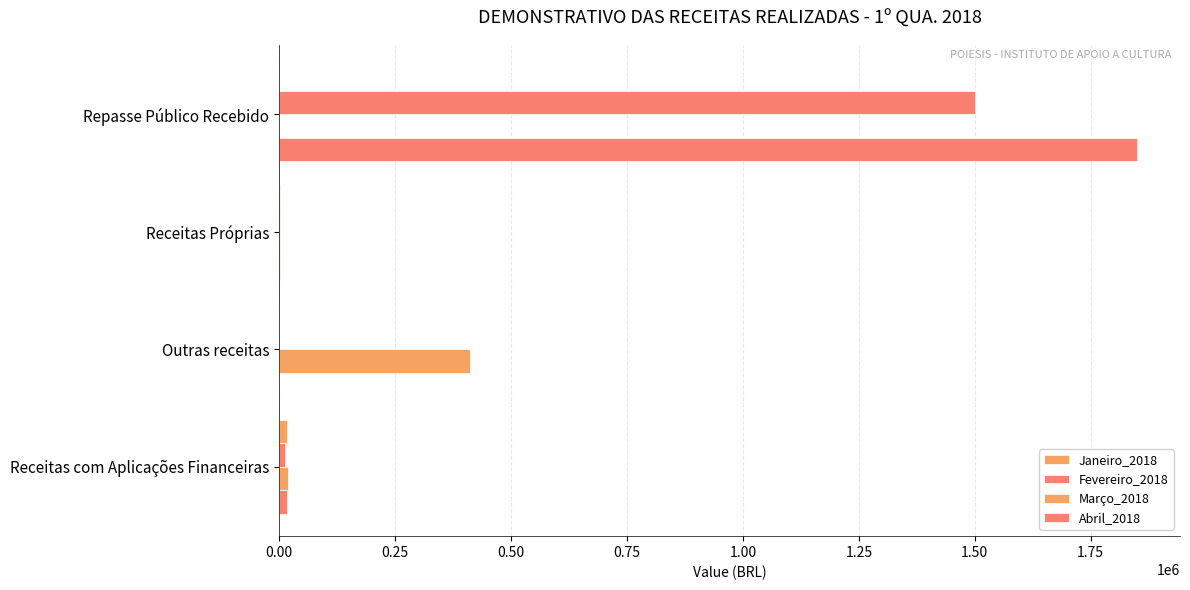

How many values in the Abril_2018 series exceed 17245?

2